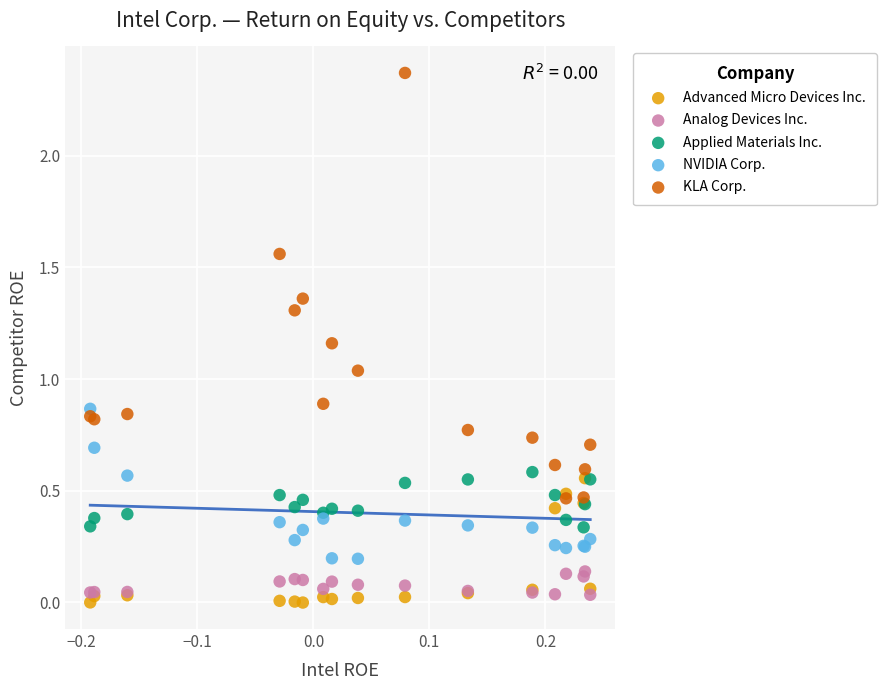

Which series has the largest Y range (max minus min)?

KLA Corp.